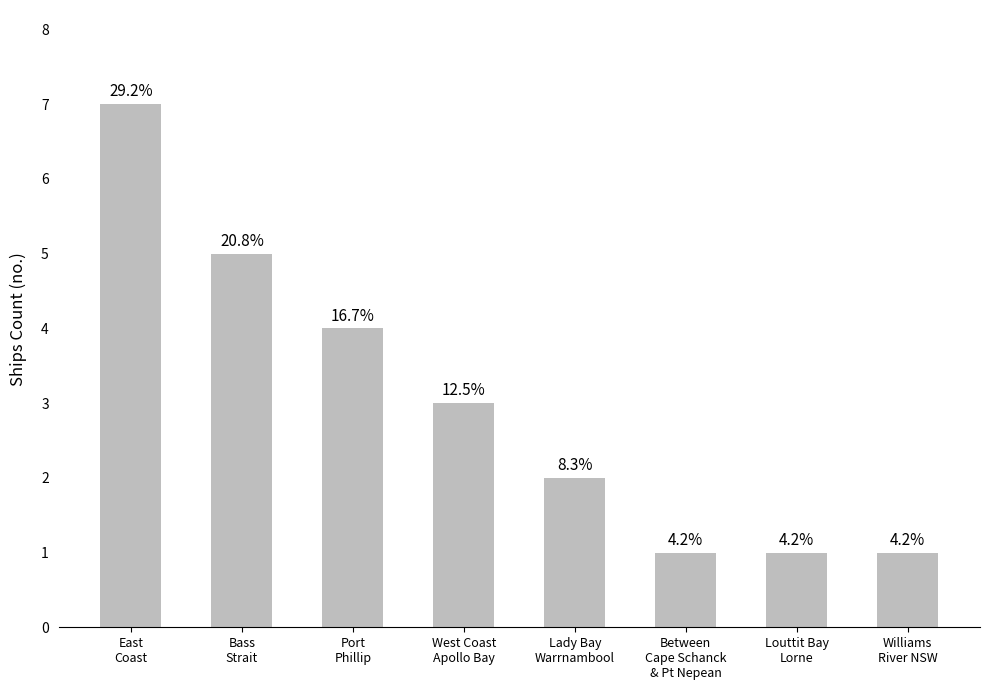

At which label is the value closest to 4?

Port
Phillip